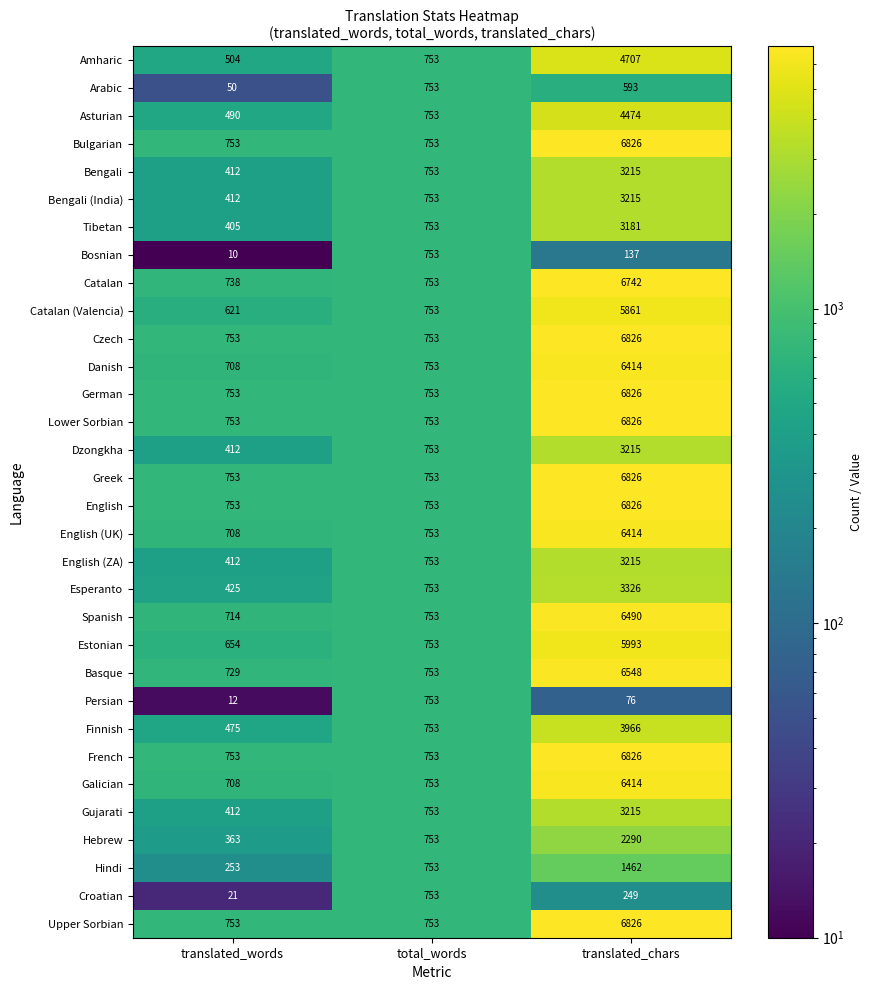

What is the total value across all series at total_words?

24096